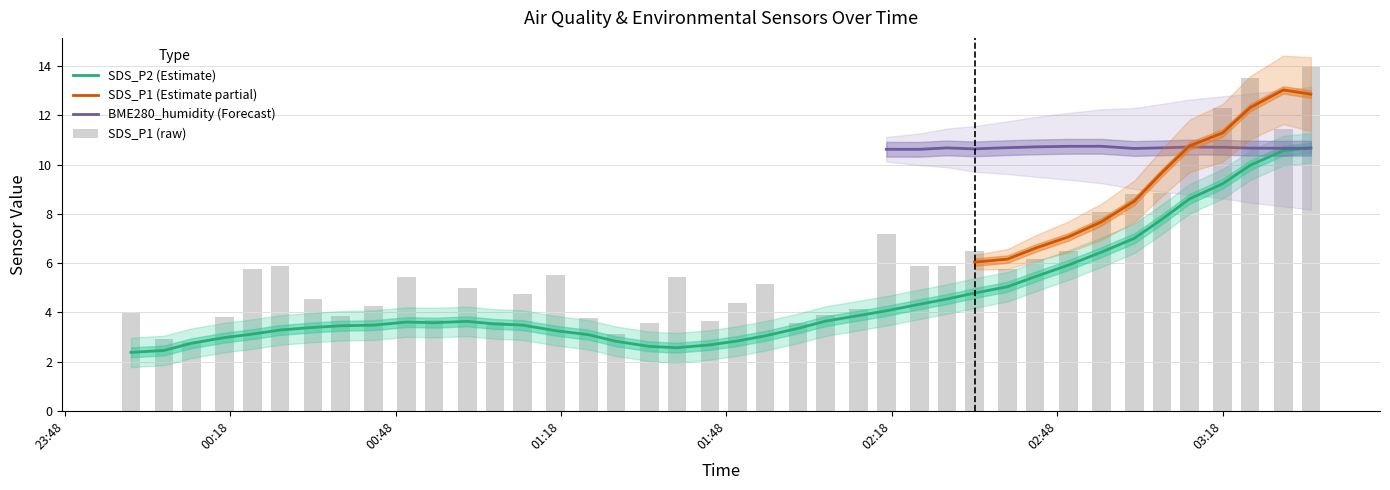

Read the SDS_P2 value at 2022/09/28 03:29.

10.6